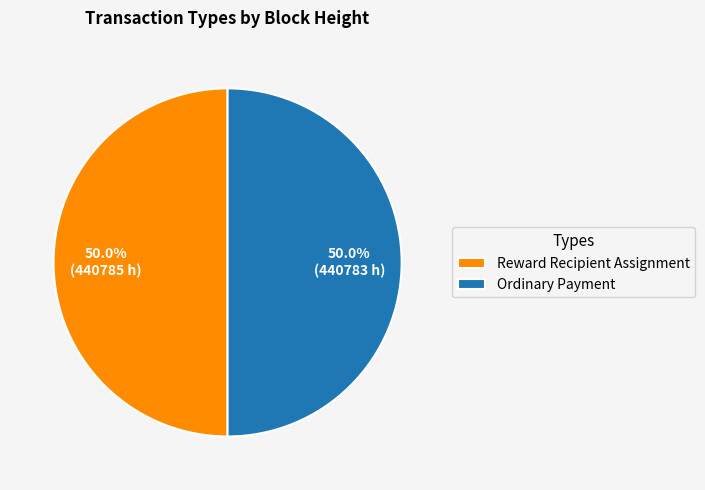

How many segments does this pie chart have?

2